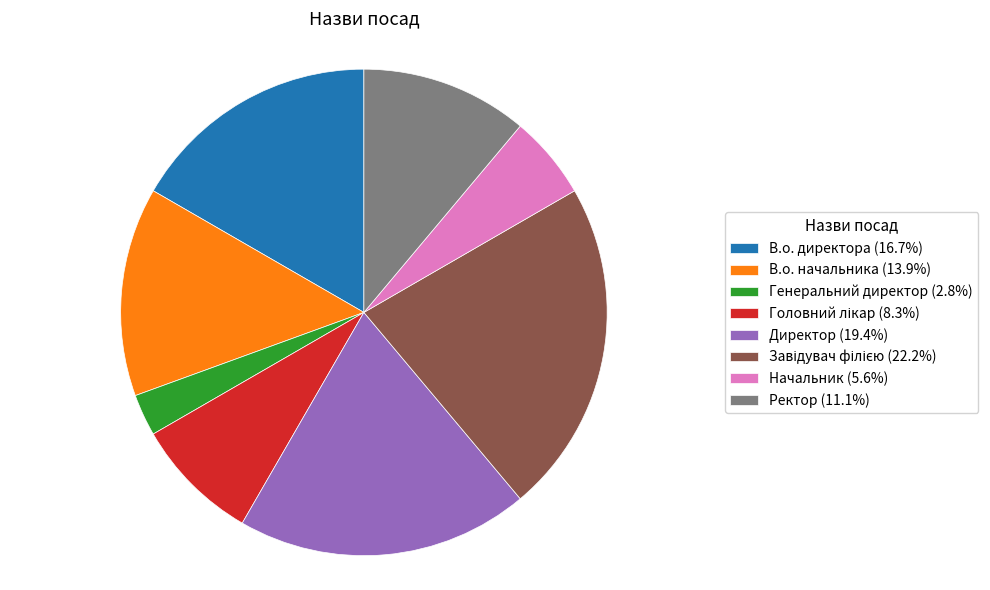

Is there any slice that represents more than half of the pie?

No